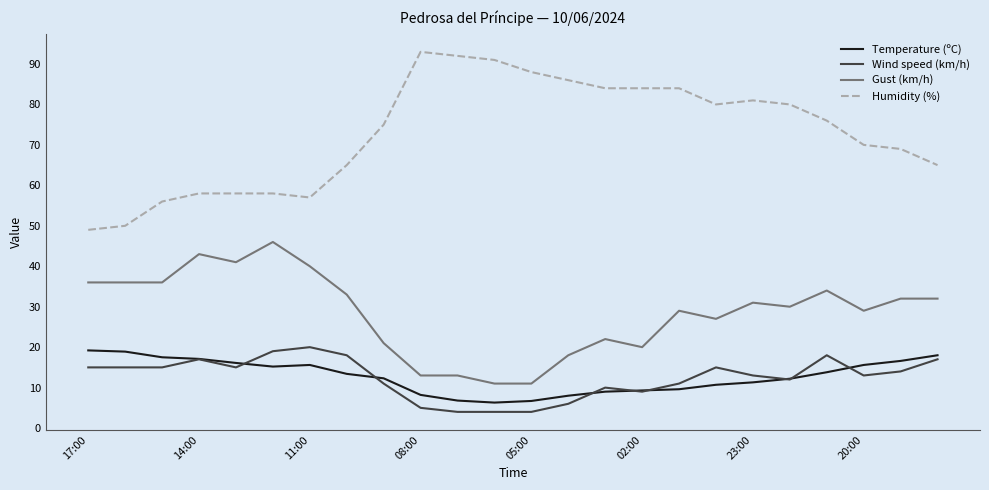

What is the lowest value of the Humidity (%) series?

49.0